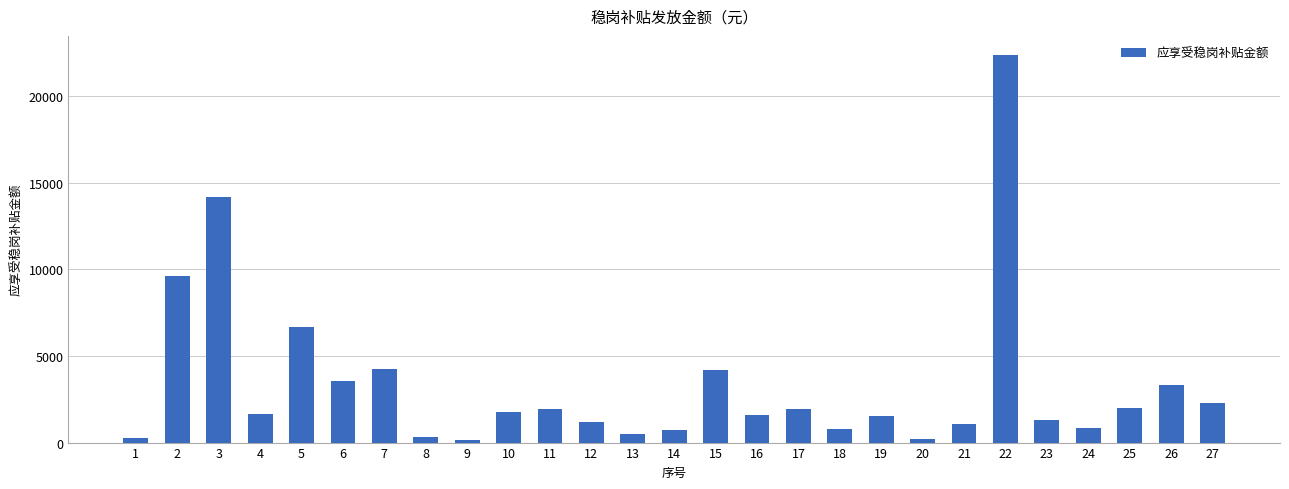

Is it true that the value at 27 is 3284.5?

False